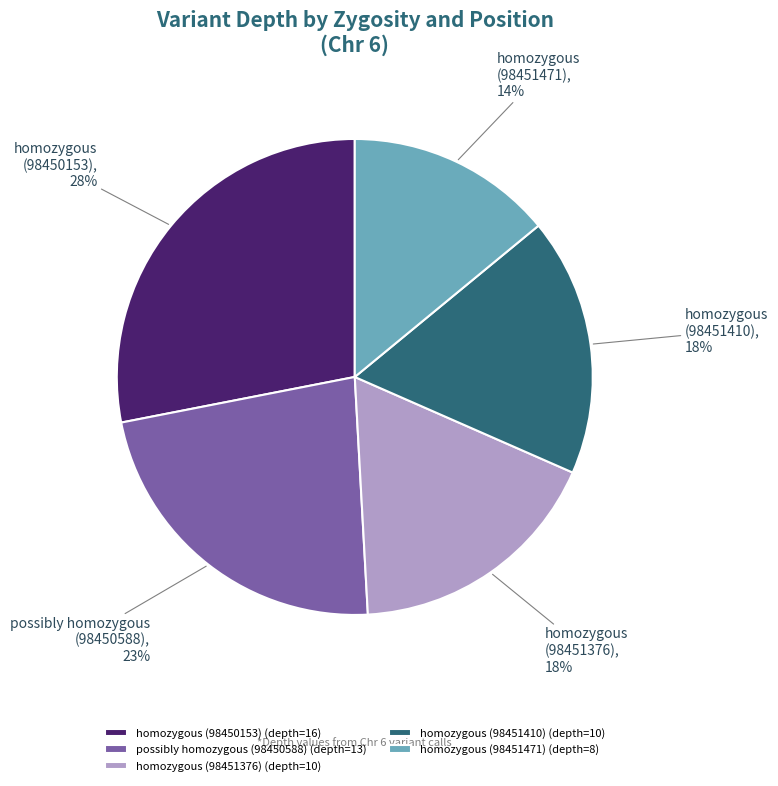

How many segments does this pie chart have?

5